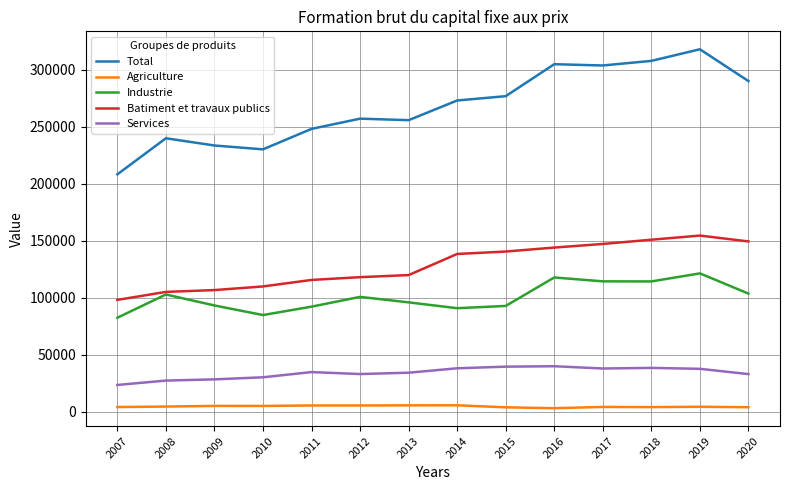

What is the spread (max minus min) of values at 2012?

251563